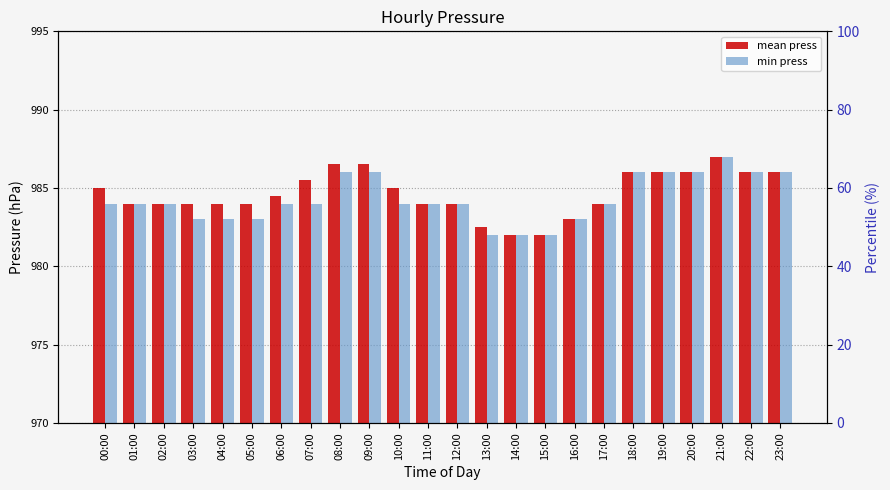

The value of min press at 19:00 is 1749.6. True or false?

False